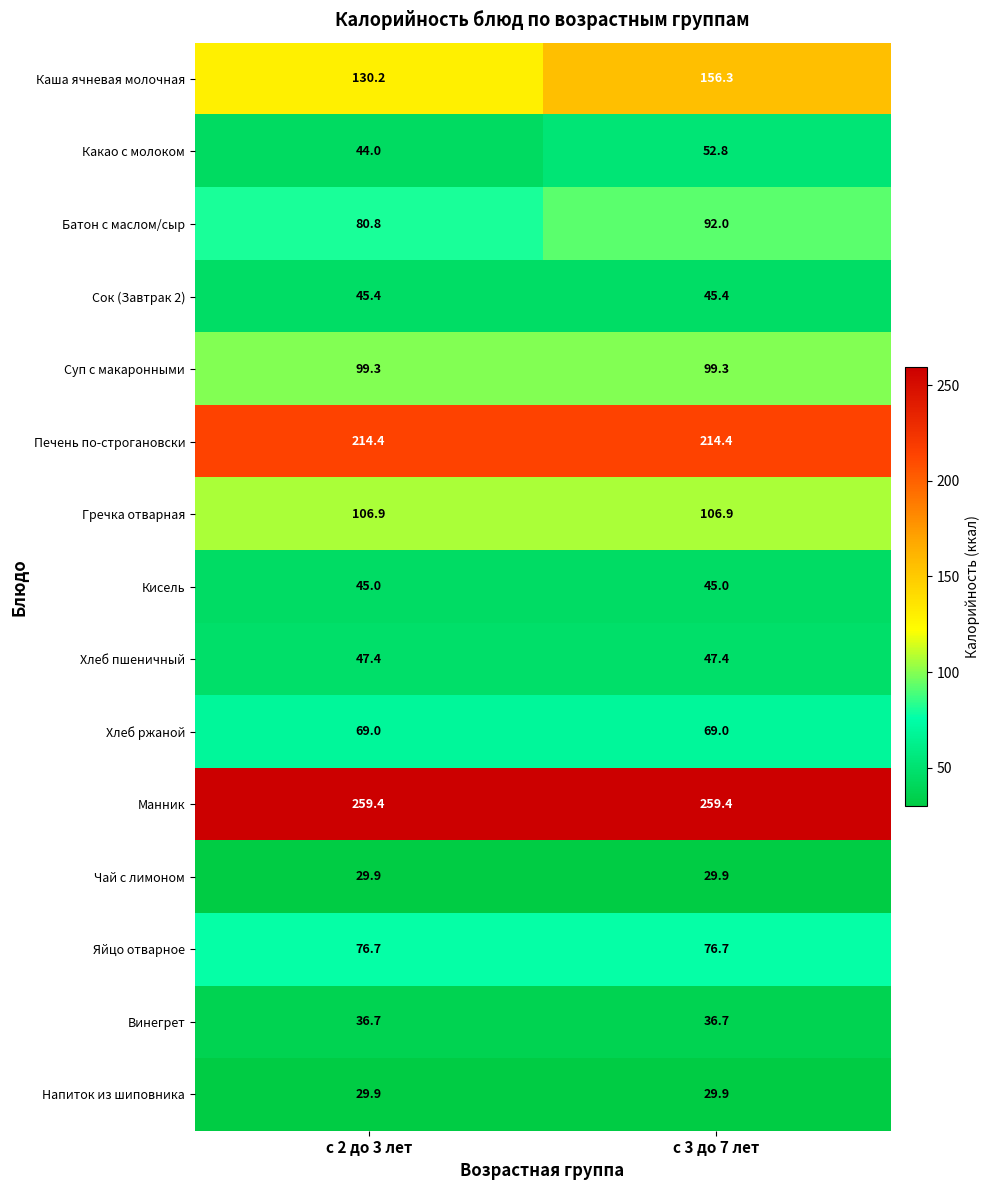

Which series has the widest spread of values?

Каша ячневая молочная